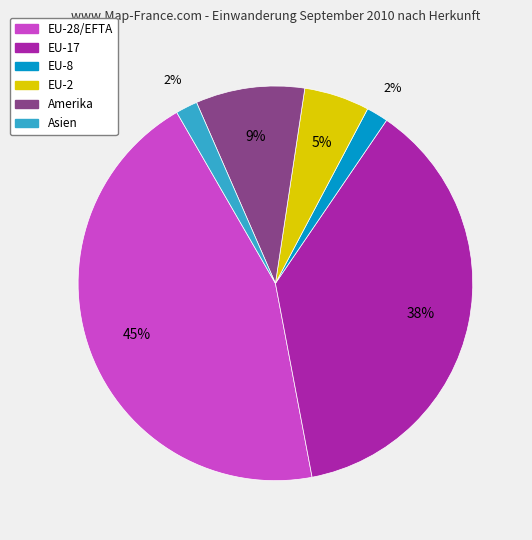

How many segments does this pie chart have?

6